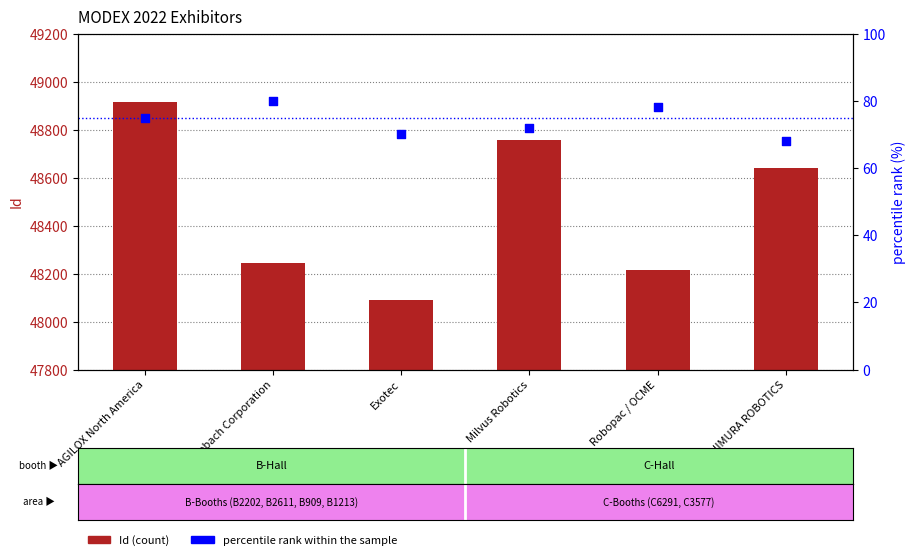

Which series has the widest spread of Y values?

Id (count)